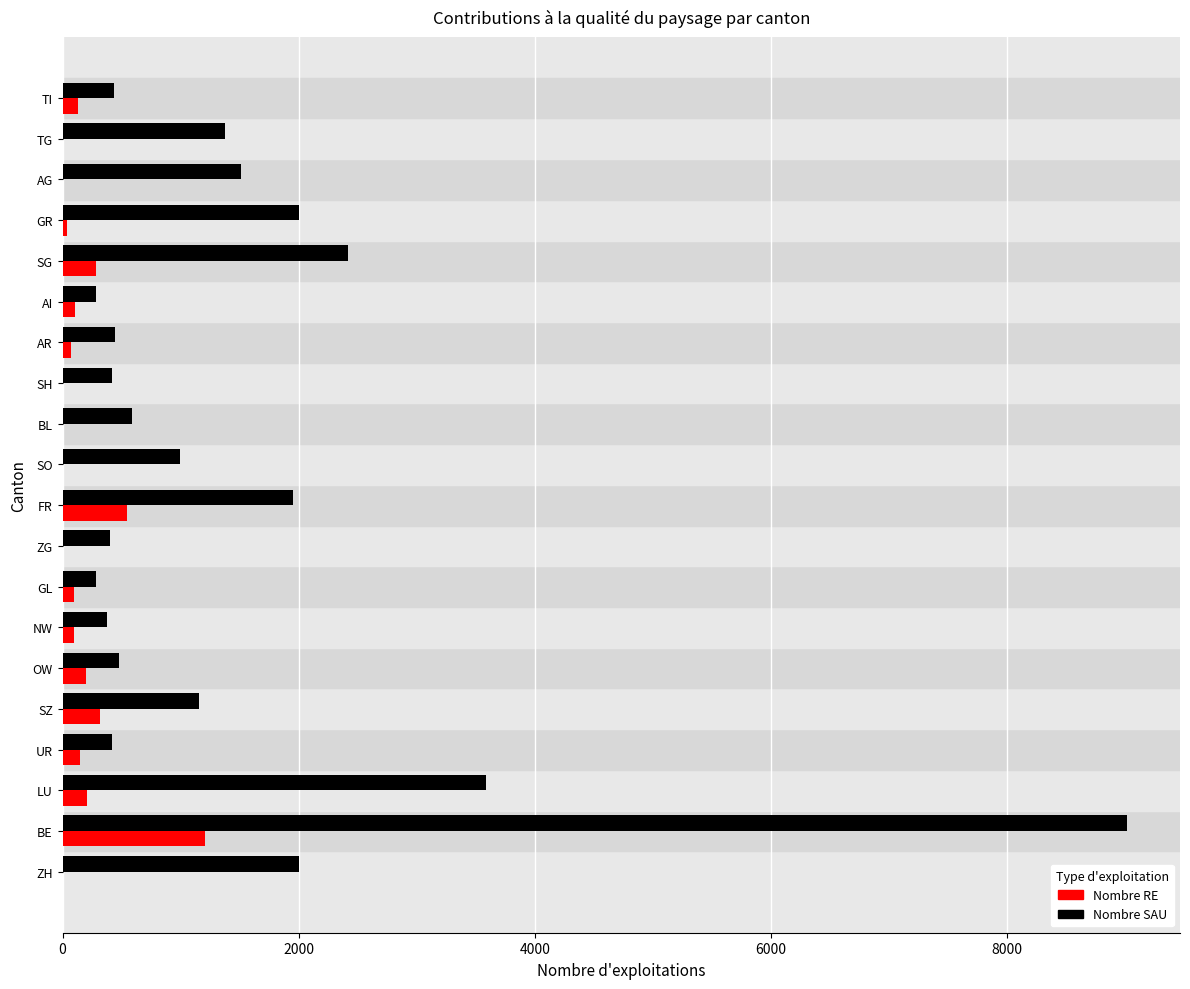

Where is Nombre SAU nearest to the value 4649?

LU